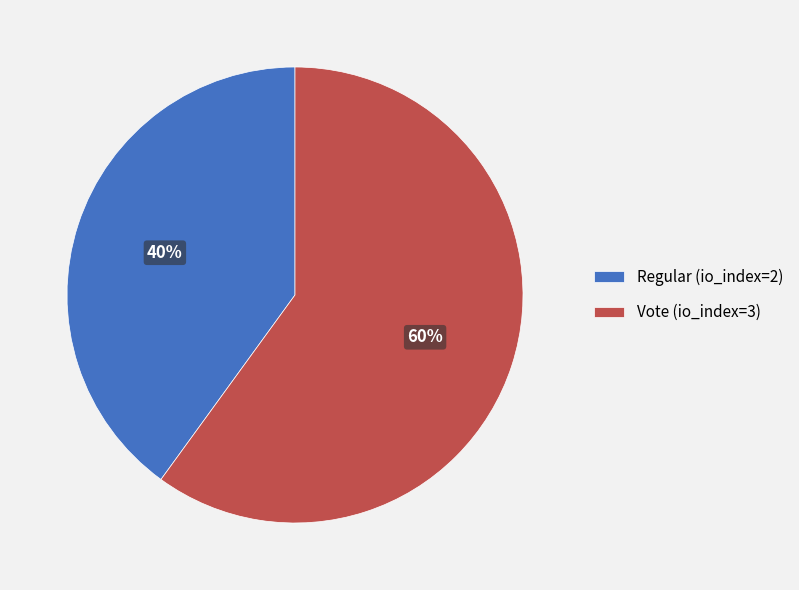

True or false: Vote (io_index=3) accounts for 60% of the total.

True